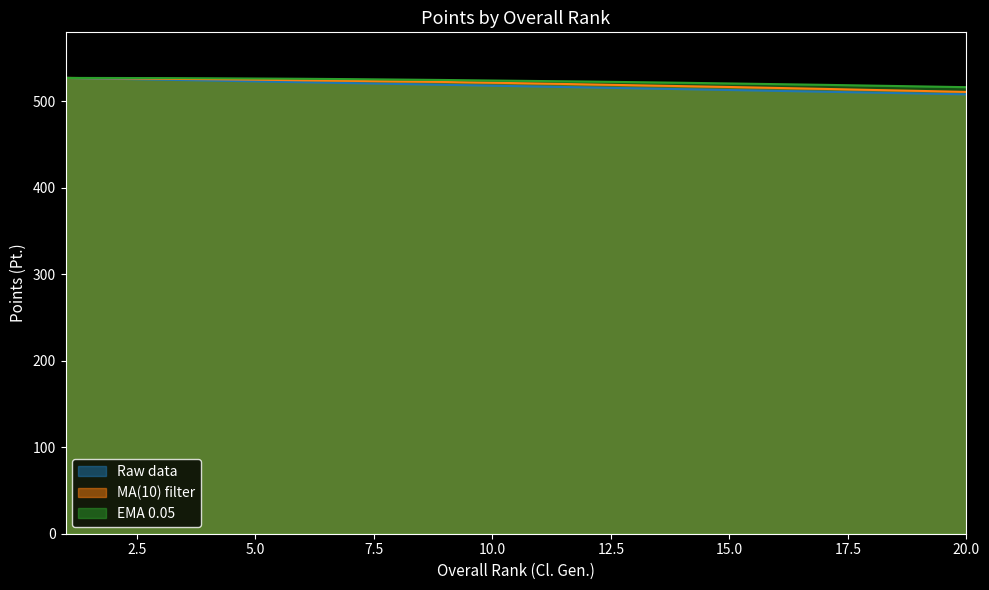

Rank the categories by EMA 0.05 value from lowest to highest.

20, 19, 18, 17, 16, 15, 14, 13, 12, 11, 10, 9, 8, 7, 6, 5, 4, 3, 2, 1